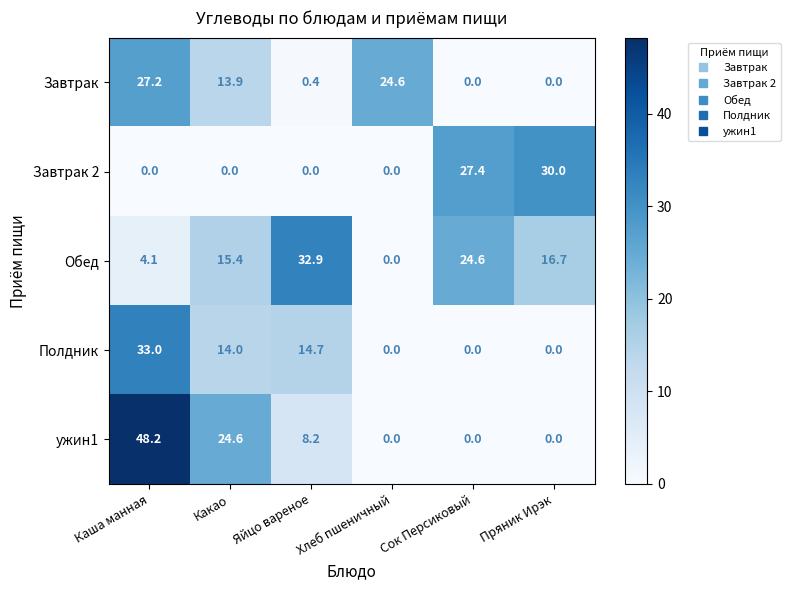

How many series are shown in this chart?

5